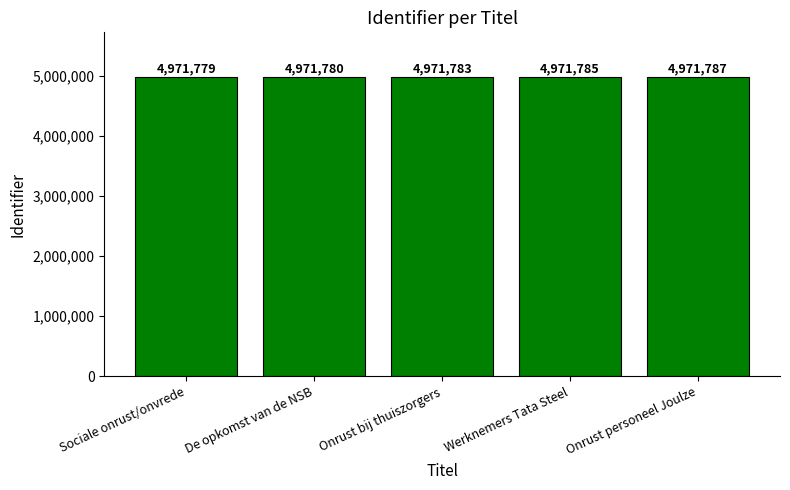

Is it true that the value at Werknemers Tata Steel is 4971785?

True